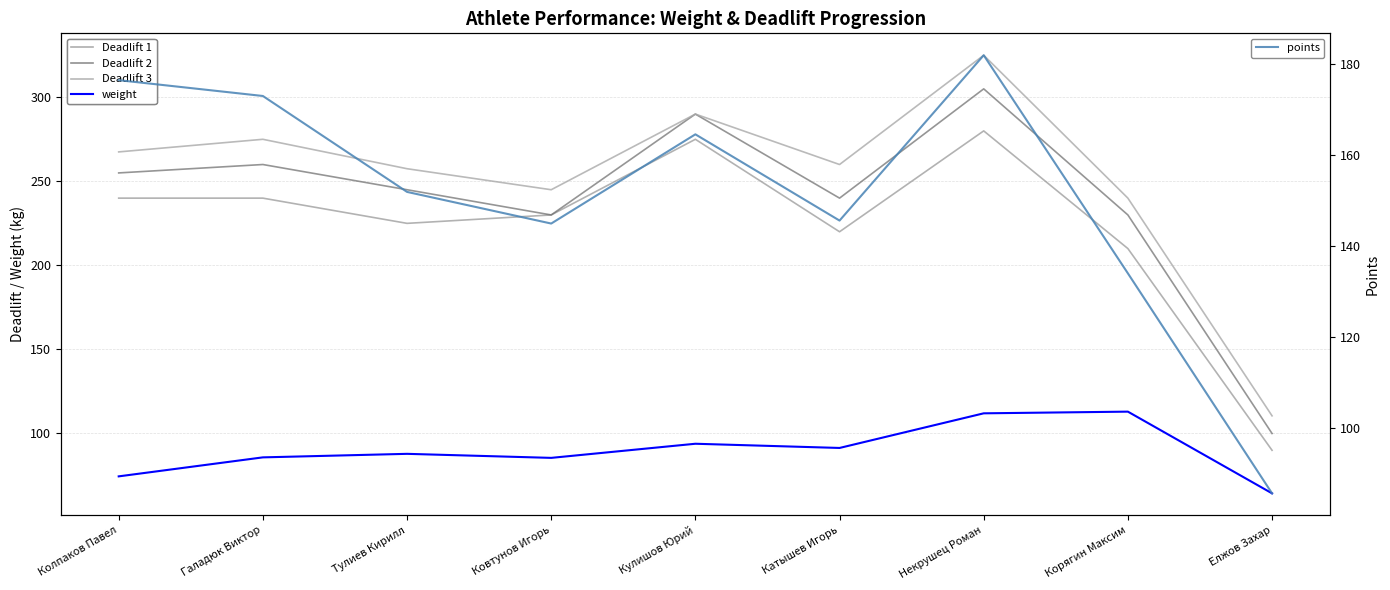

True or false: Deadlift 3 and weight intersect in this chart.

False